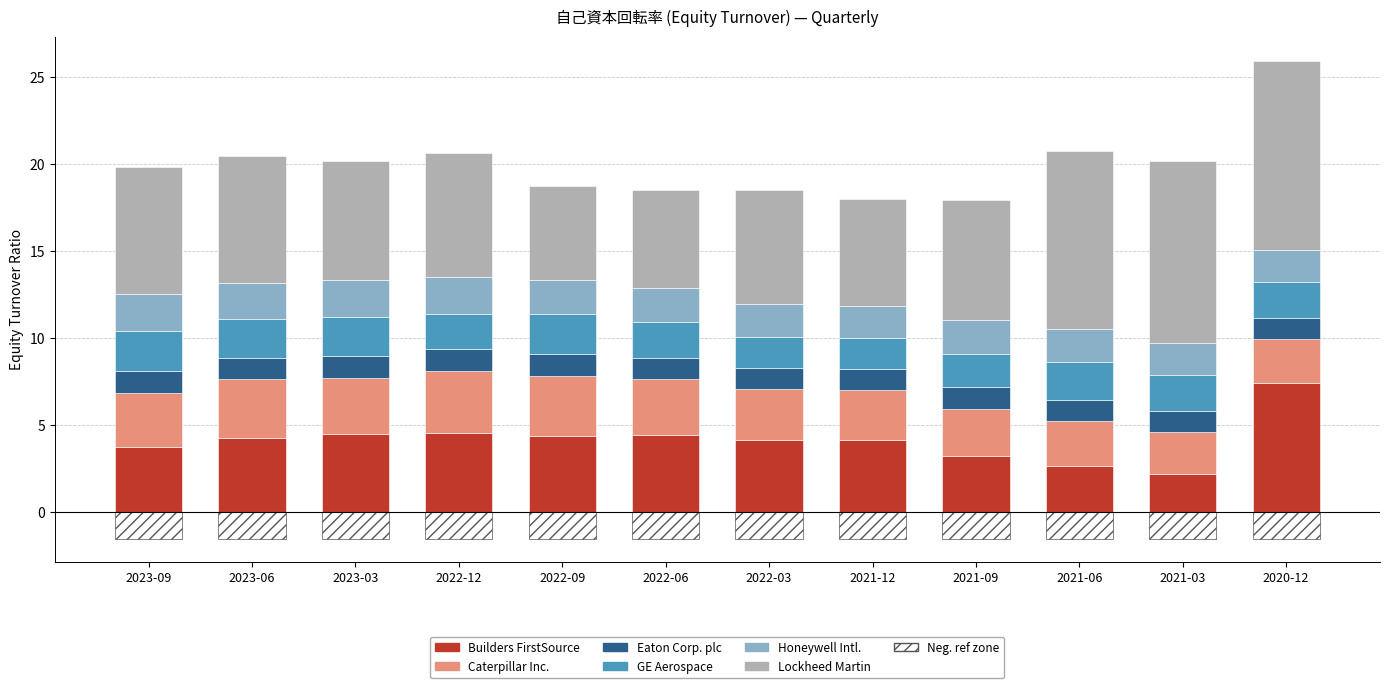

Between 2023-06 and 2023-03, which series saw the biggest shift?

Lockheed Martin